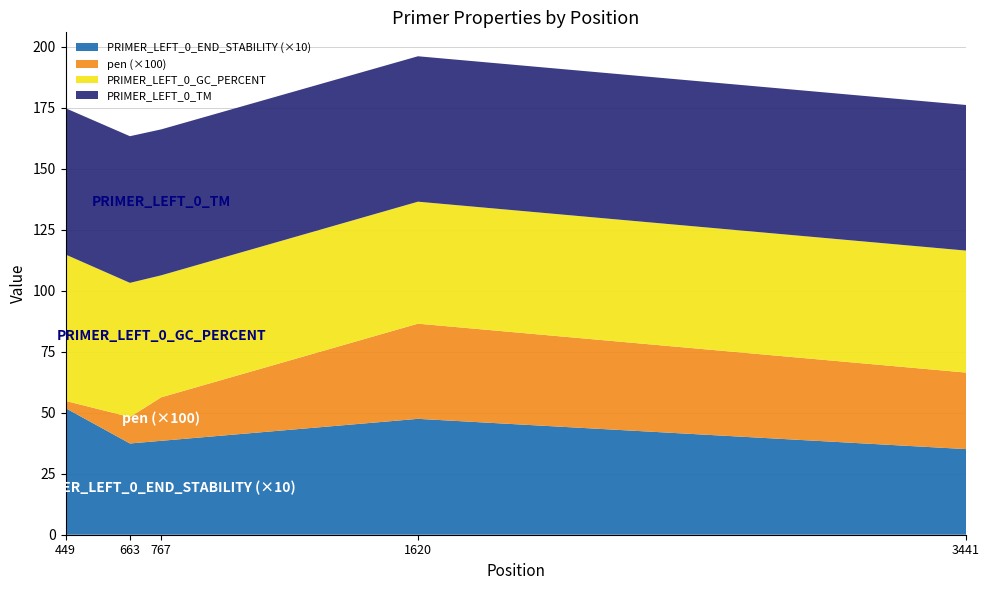

Reading left to right, extract all data points from this chart.

PRIMER_LEFT_0_GC_PERCENT: 60.0	55.0	50.0	50.0	50.0
PRIMER_LEFT_0_TM: 60.0	60.1	59.8	59.6	59.7
PRIMER_LEFT_0_END_STABILITY: 5.2	3.7	3.9	4.8	3.5
pen_scaled: 0.0	0.1	0.2	0.4	0.3